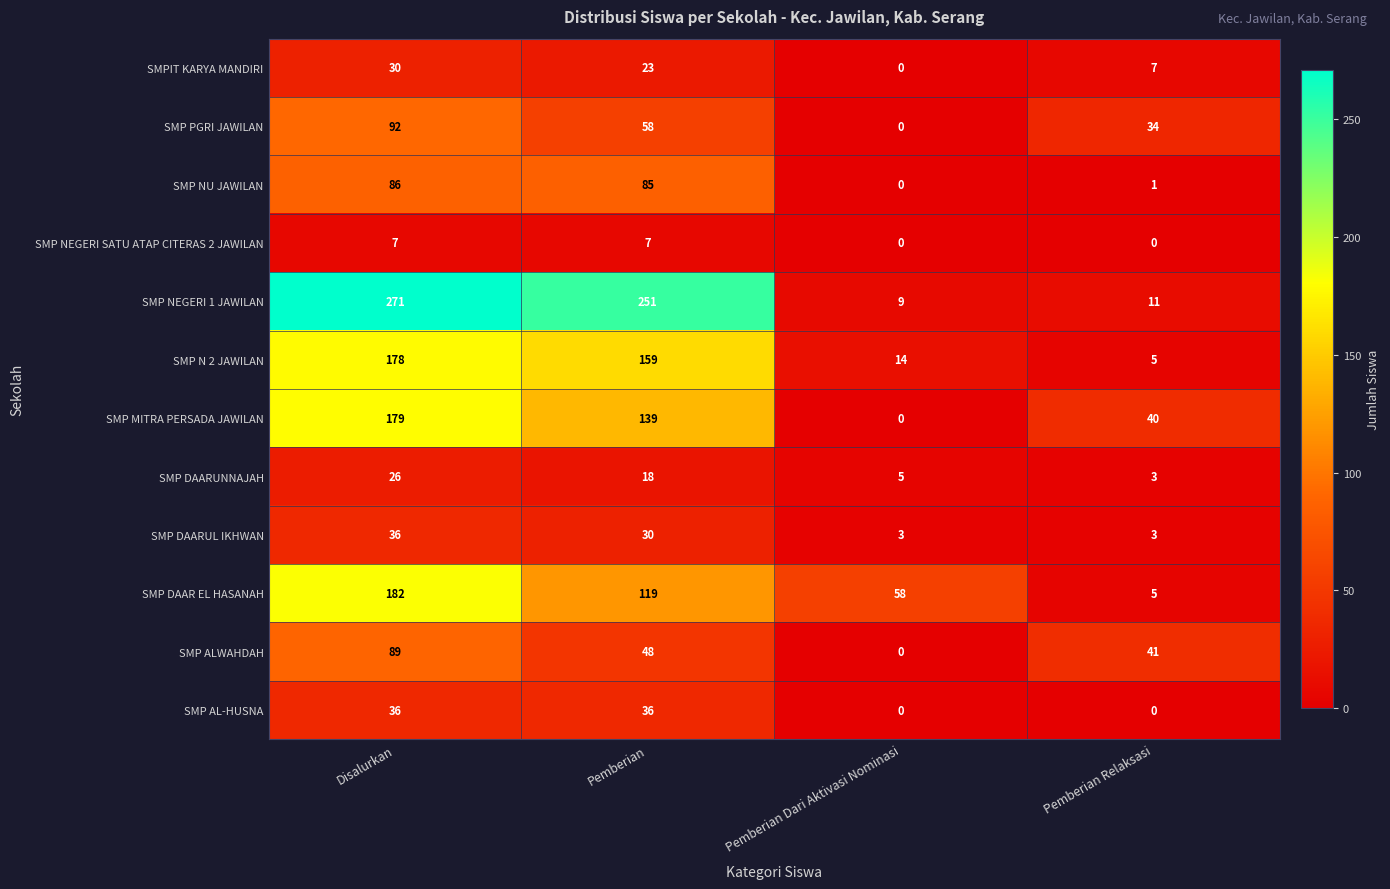

Where is SMP NEGERI 1 JAWILAN nearest to the value 140?

Pemberian